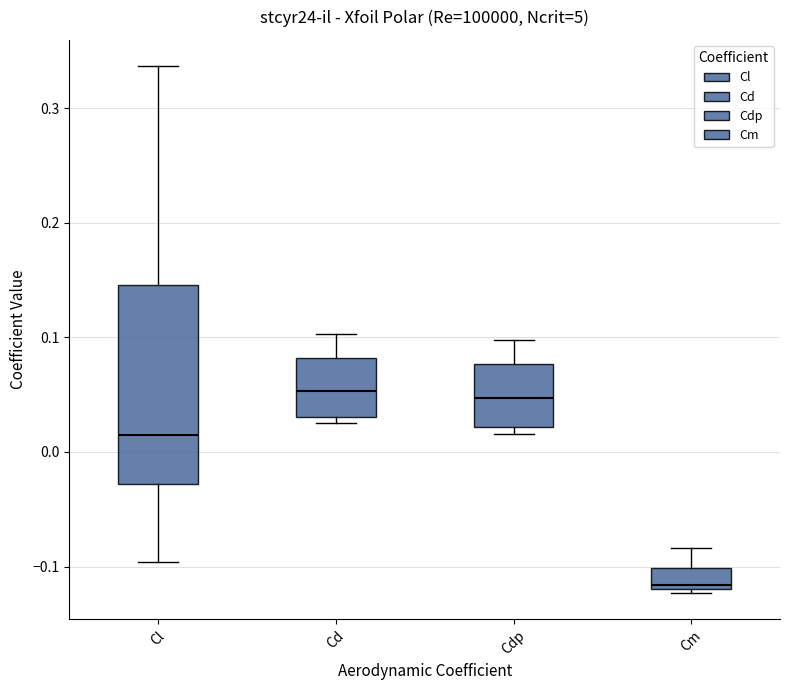

Where does the median line of the box for Cl sit on the y-axis? The values are not printed on the chart, so give them approximately, as read against the axis.

0.01